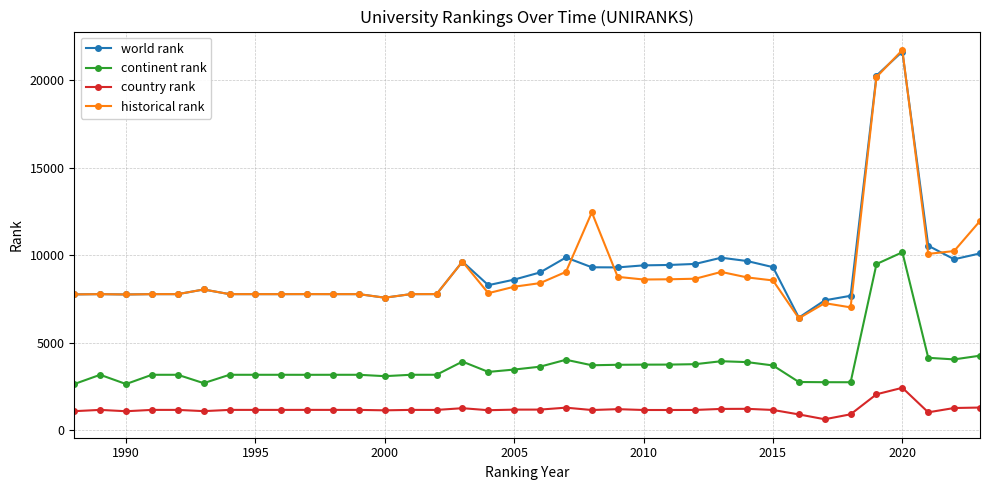

Which series has the largest range (max minus min)?

historical rank